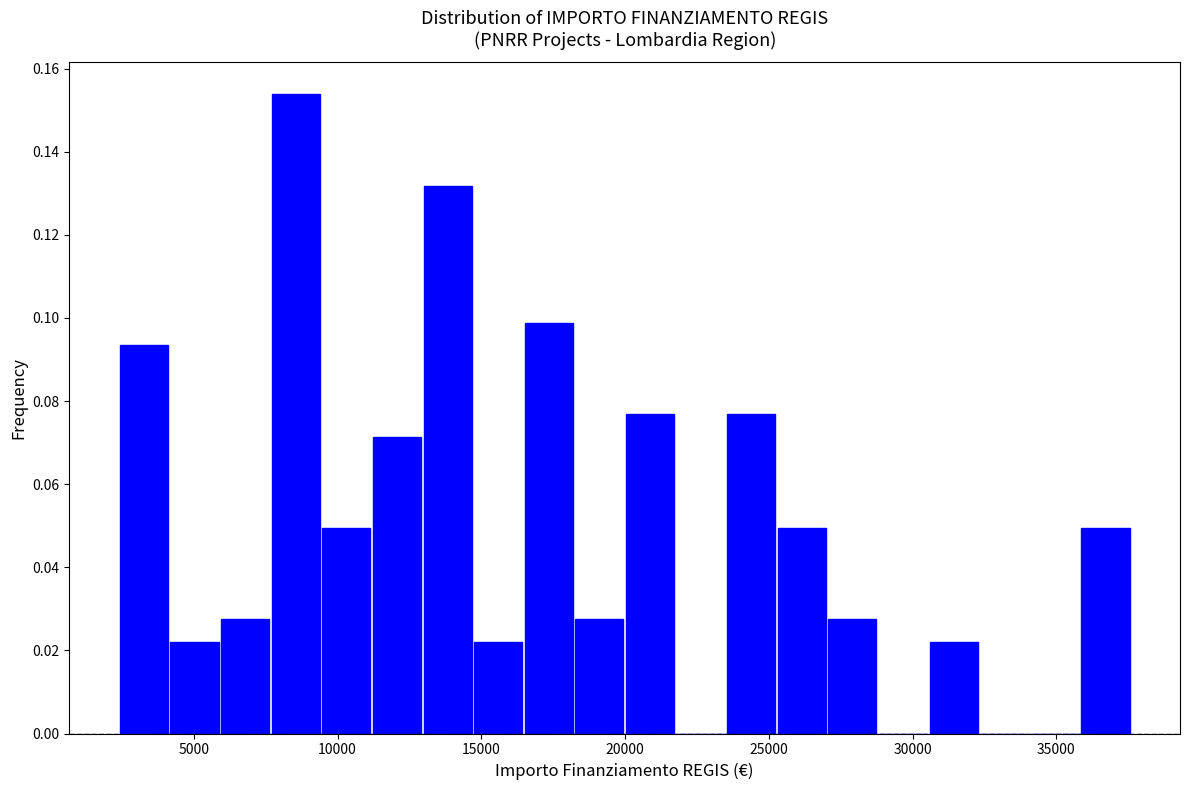

Read against the x-axis, roughly where is the centre of the tallest bar?

8500